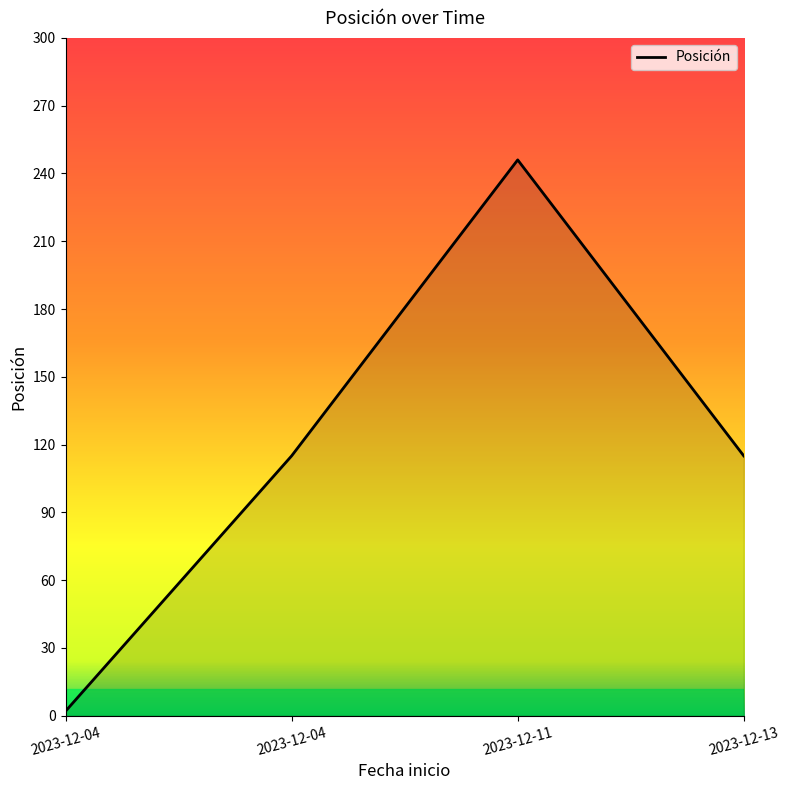

How many lines are shown in the chart?

1